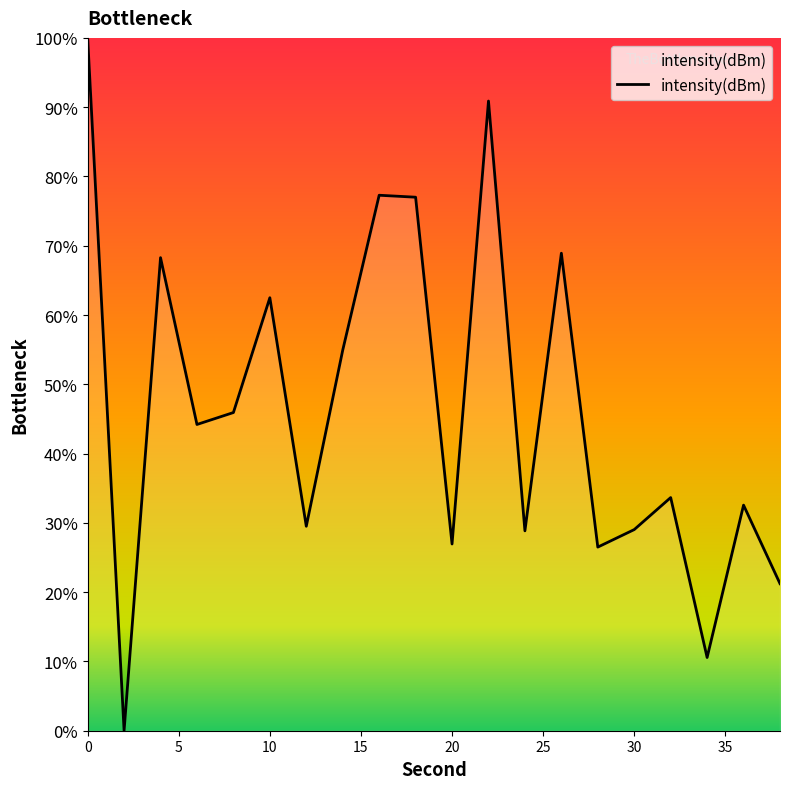

What is the maximum value shown in the chart?

100.0